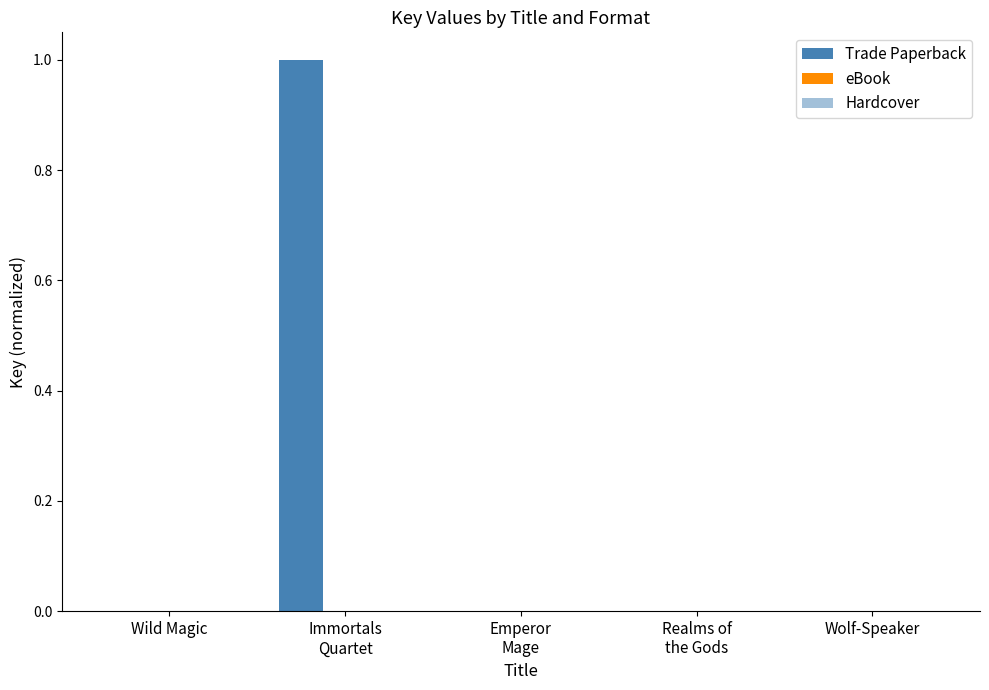

Is it true that Trade Paperback equals 0.0 at Emperor
Mage?

True